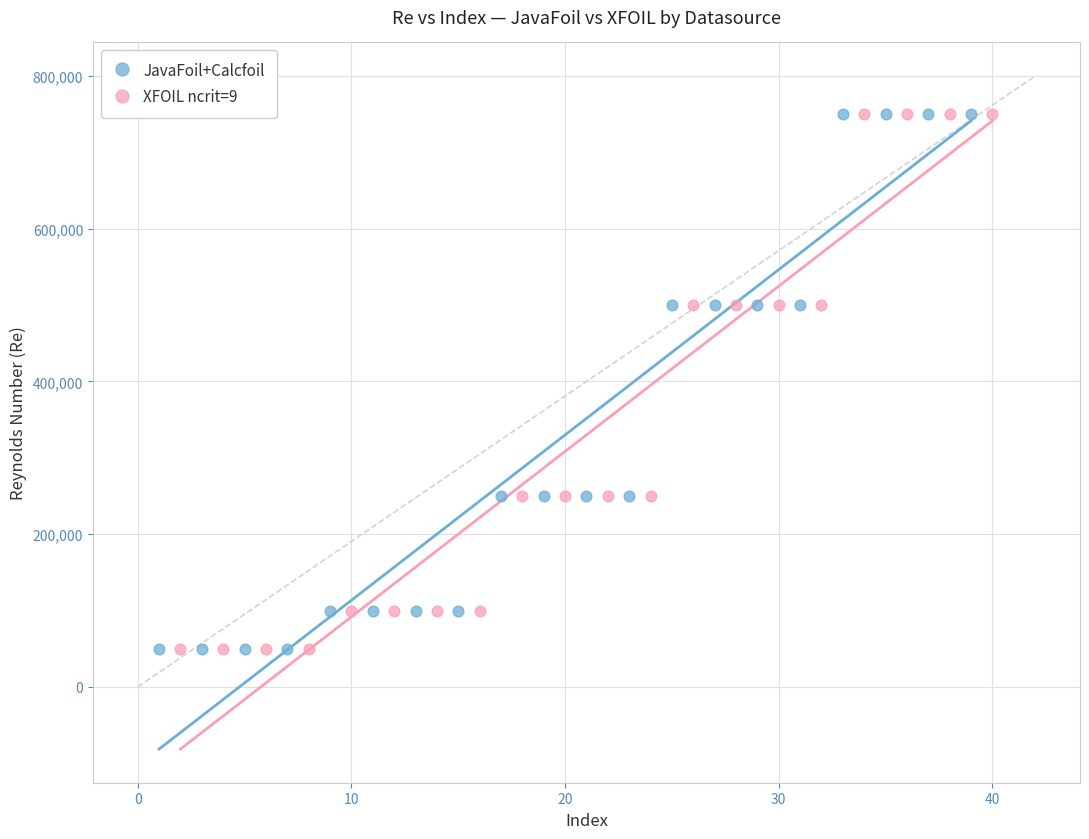

What are all the series names shown in the legend?

JavaFoil+Calcfoil, XFOIL ncrit=9